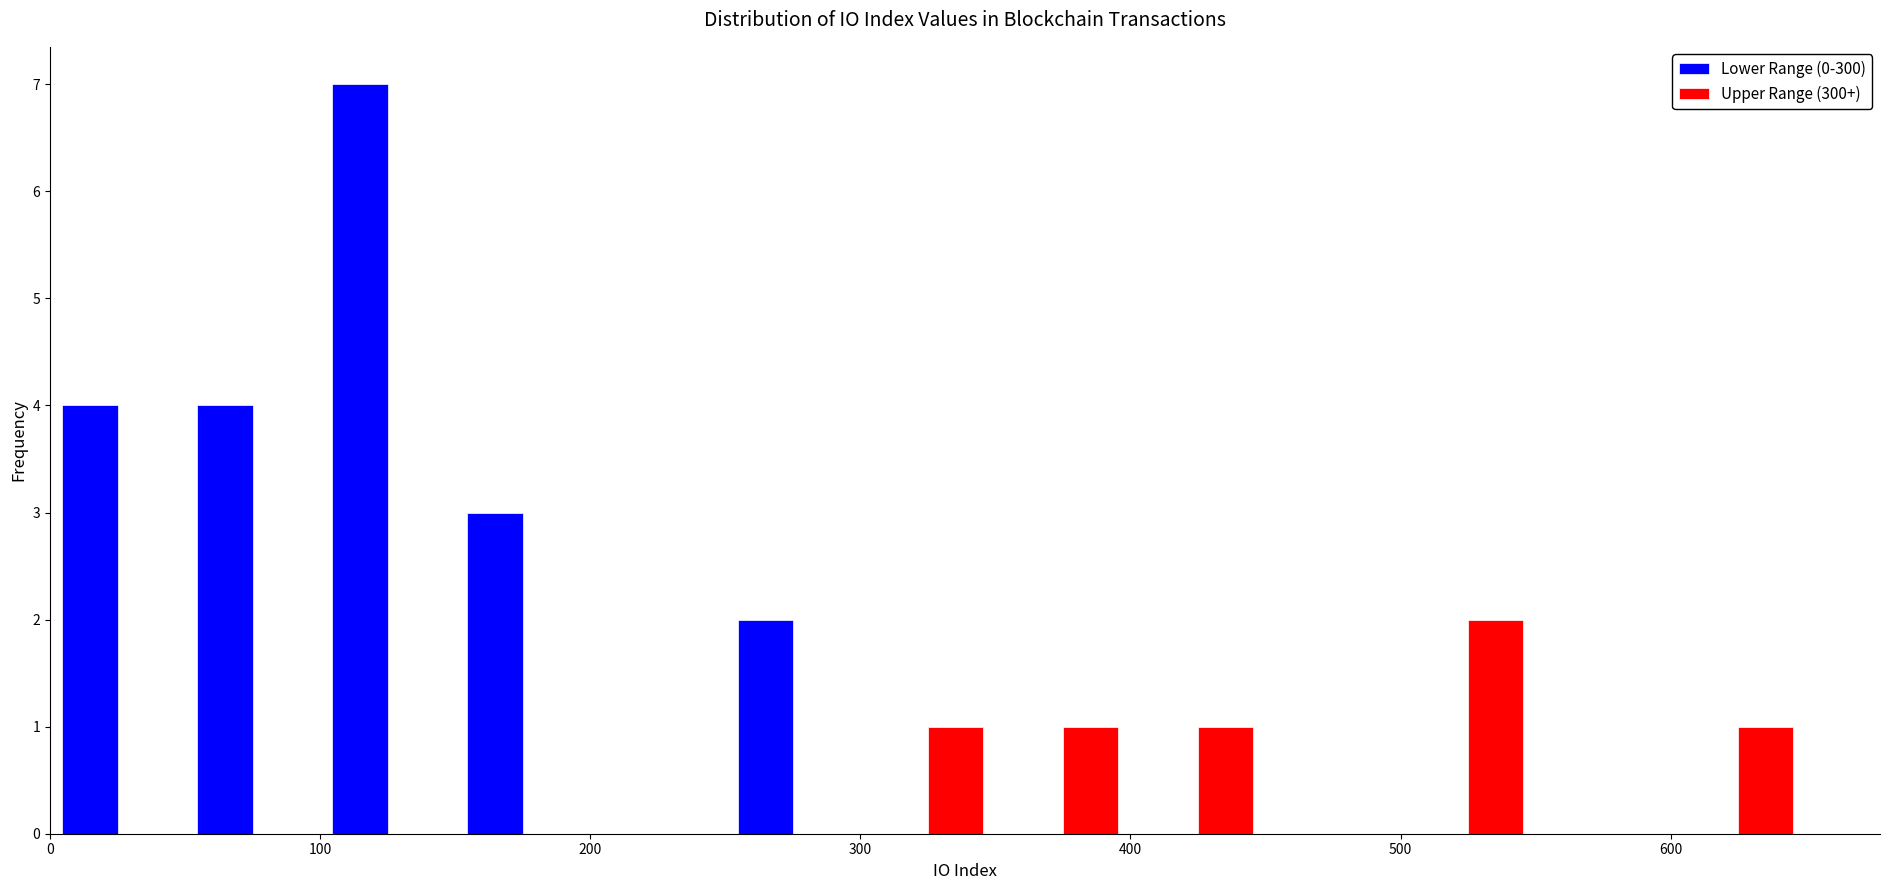

What is the height of the Lower Range (0-300) bar covering 100 to 150 on the x-axis? The values are not printed on the chart, so give them approximately, as read against the axis.

7